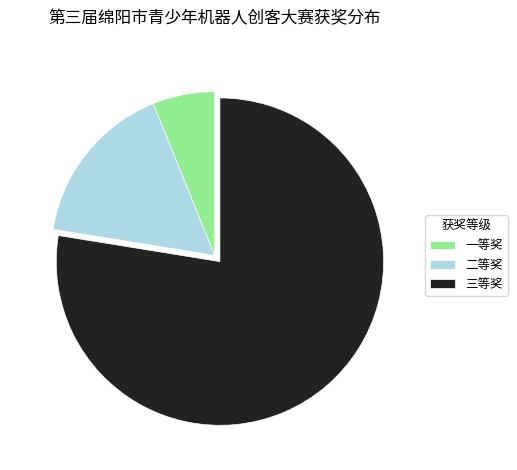

Rank the categories by value from lowest to highest.

一等奖, 二等奖, 三等奖